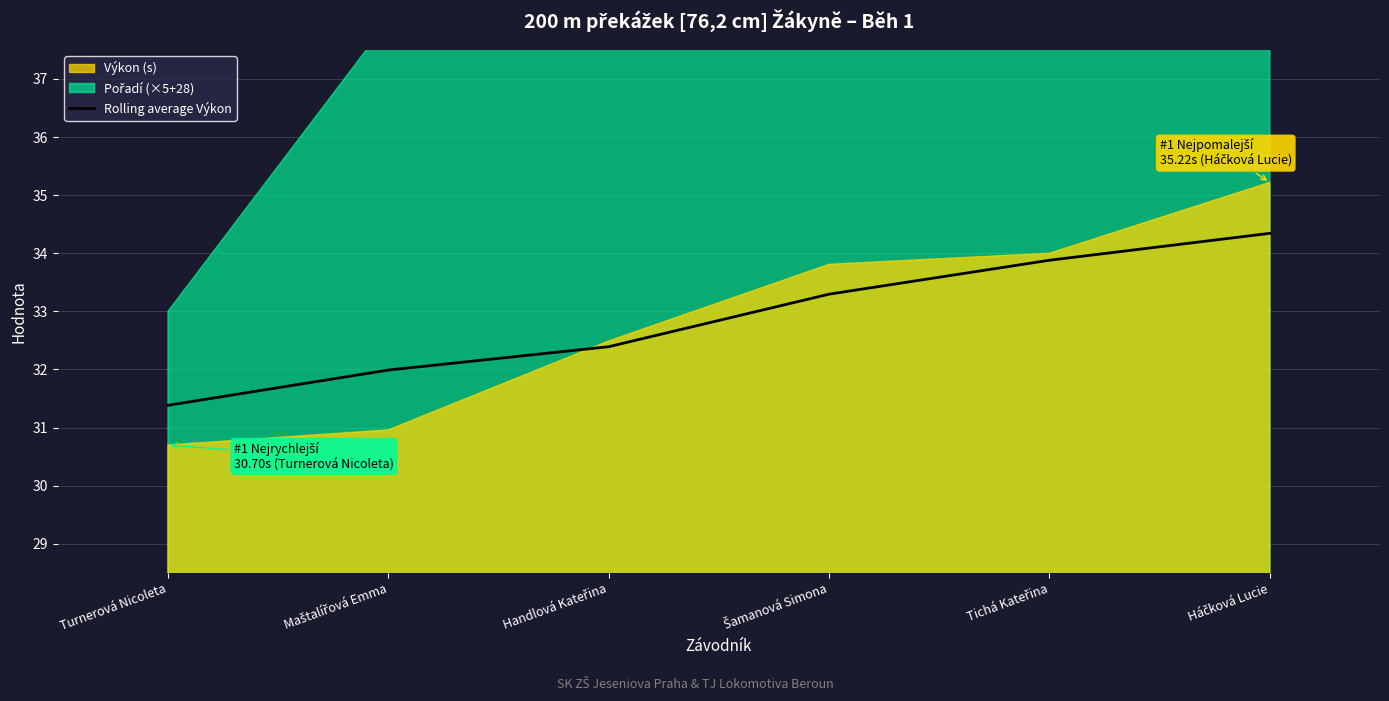

The Rolling average Výkon series shows 45.9 at Turnerová Nicoleta. True or false?

False